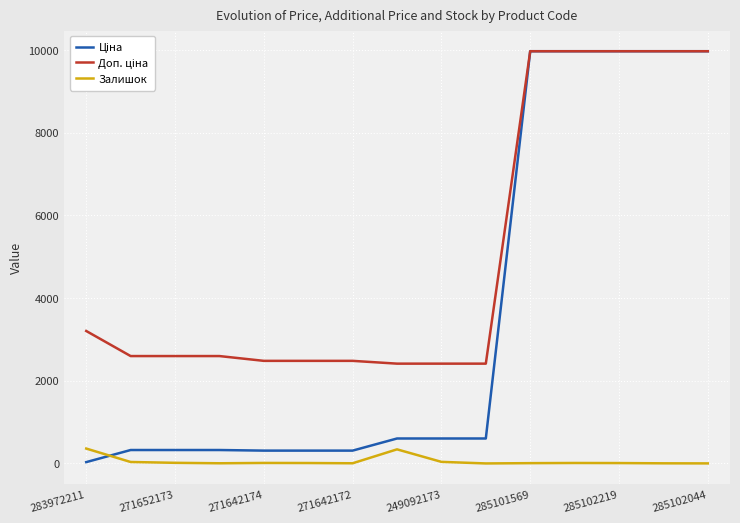

What is the maximum value shown in the chart?

9975.0